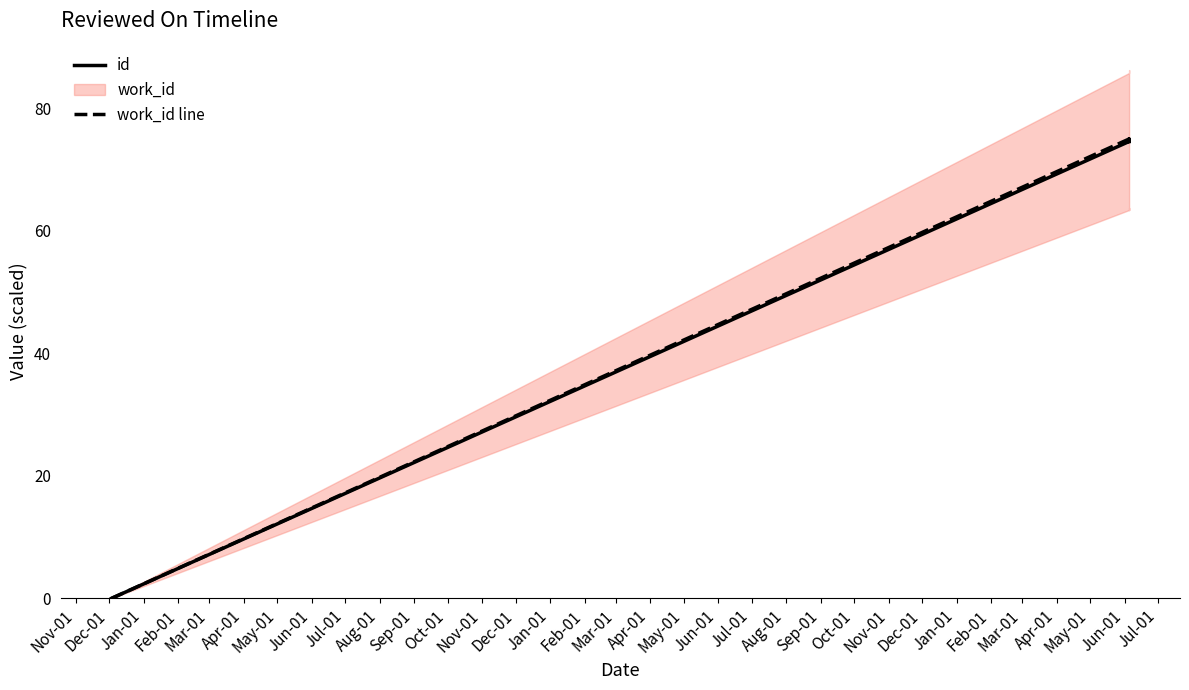

Which series has the largest range (max minus min)?

id